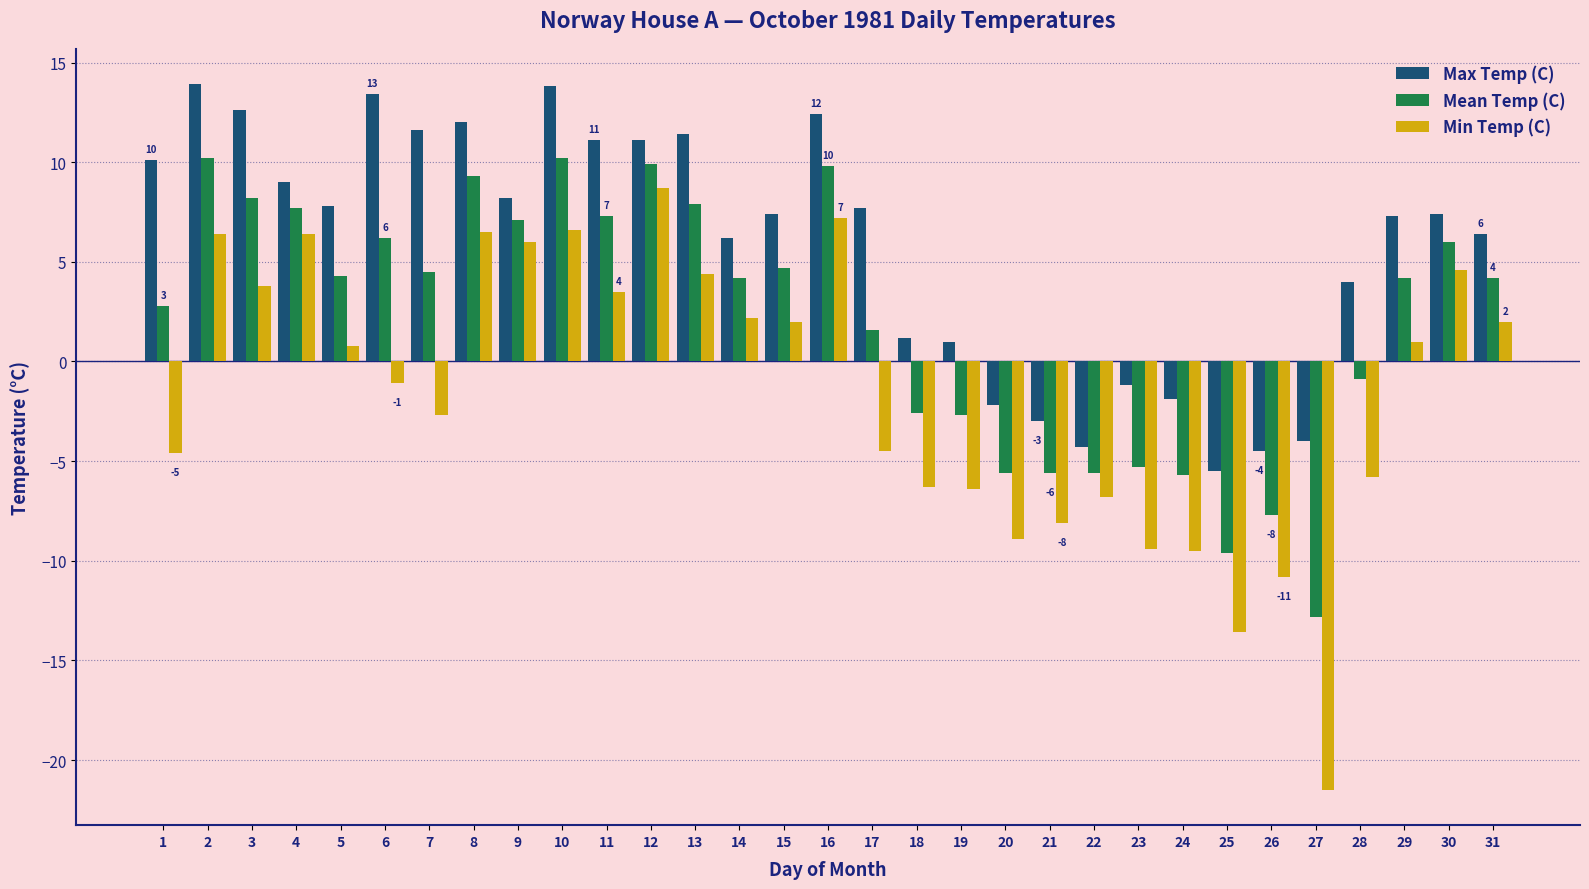

What is the average value of the Mean Temp (C) series?

2.1